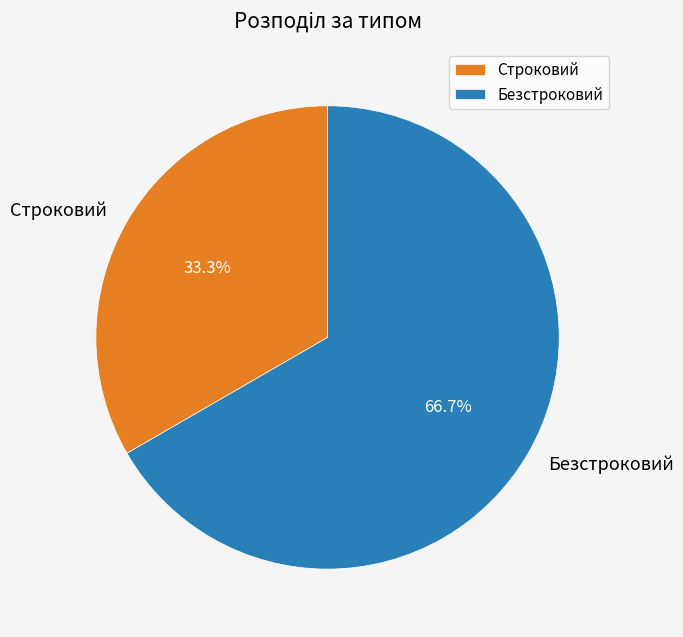

How many slices are in this pie chart?

2